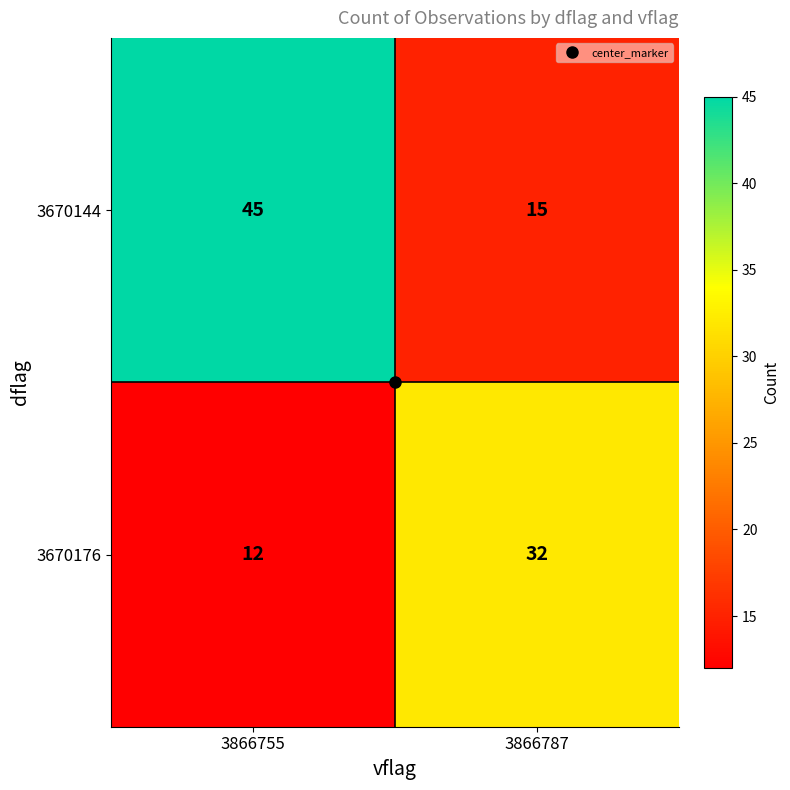

Is it true that 3670144 equals 45 at 3866755?

True